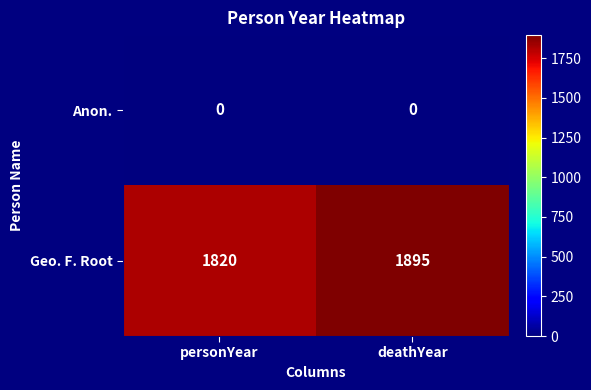

The Anon. series shows 0 at personYear. True or false?

True